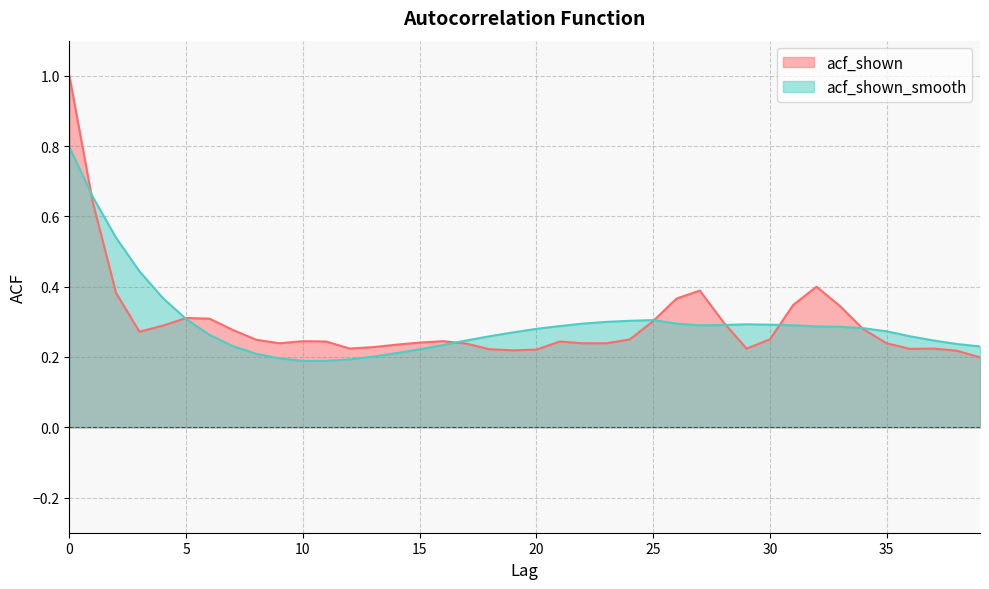

Which series has the largest total across all categories?

acf_shown_smooth